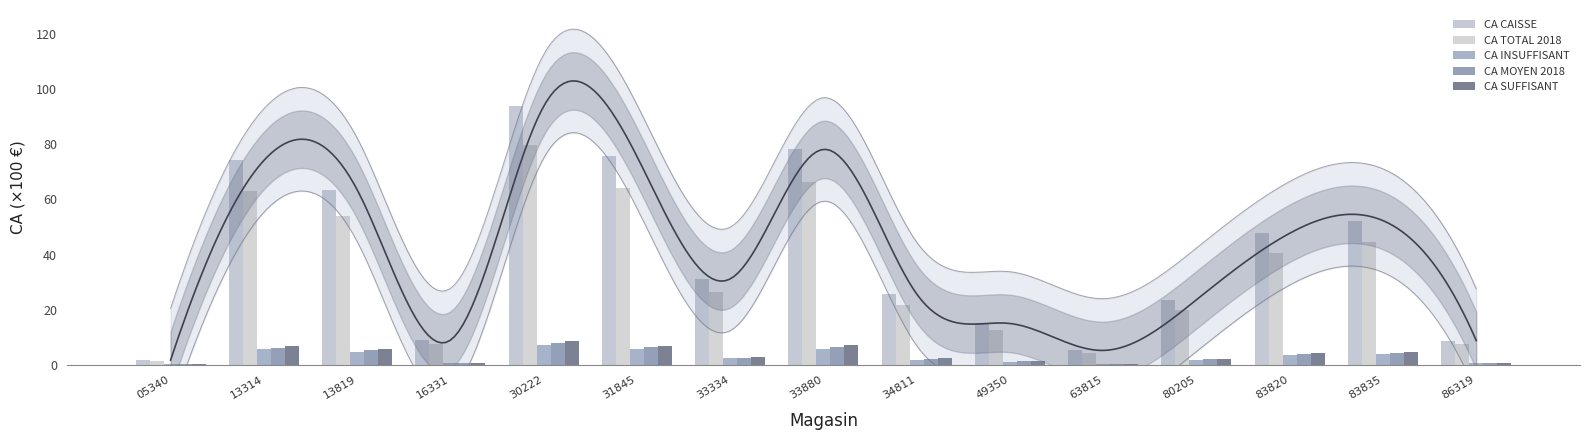

Are the bars horizontal?

No